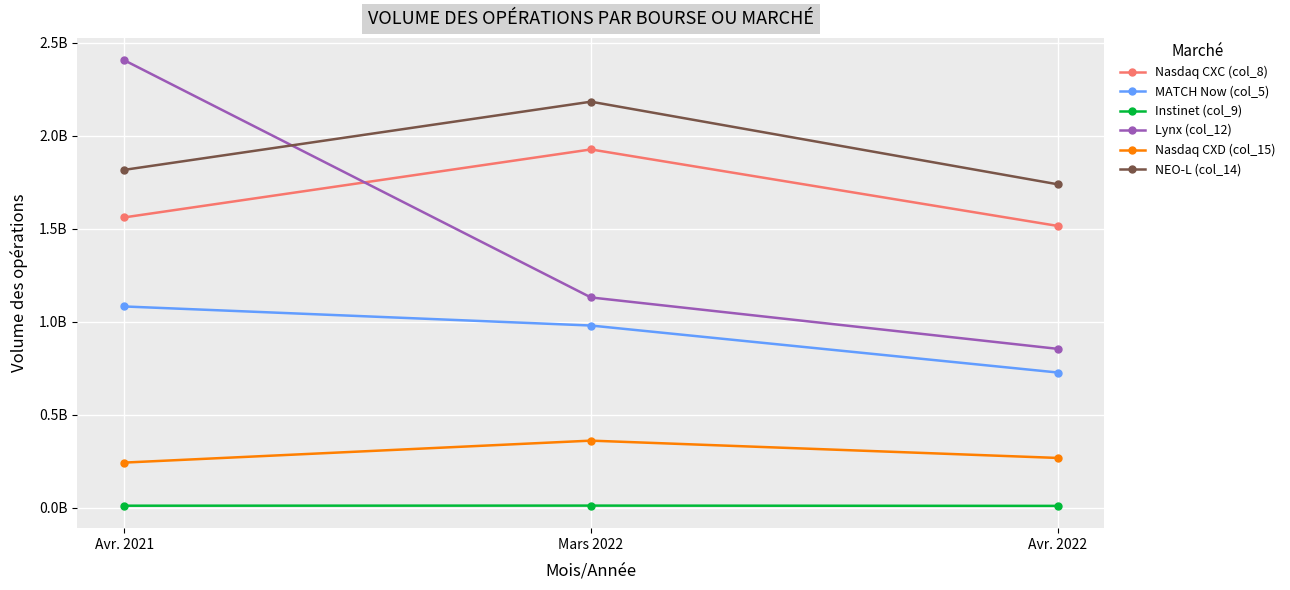

Reading left to right, list all the values displayed in this chart.

Nasdaq CXC (col_8): 1560380977	1925918122	1514592774
MATCH Now (col_5): 1081783744	979216835	726631217
Instinet (col_9): 10610100	11149300	9660700
Lynx (col_12): 2405716128	1130175500	853795400
Nasdaq CXD (col_15): 242312152	360420114	267351011
NEO-L (col_14): 1815964675	2182535813	1738386254